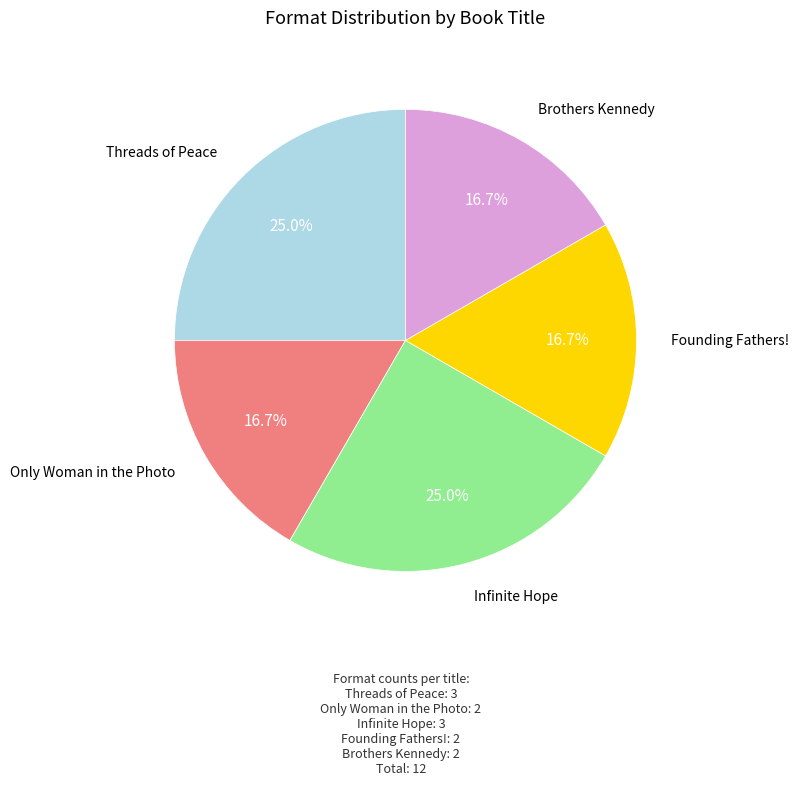

Is there any slice that represents more than half of the pie?

No